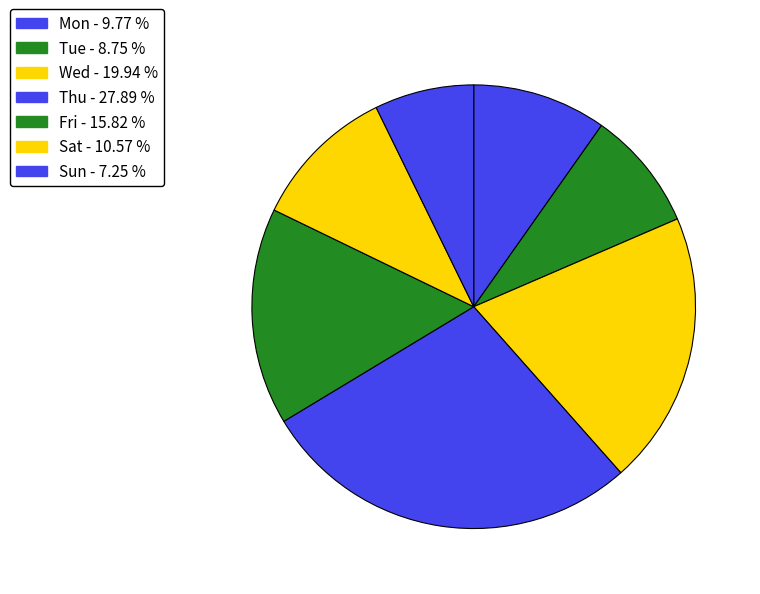

How many slices are in this pie chart?

7